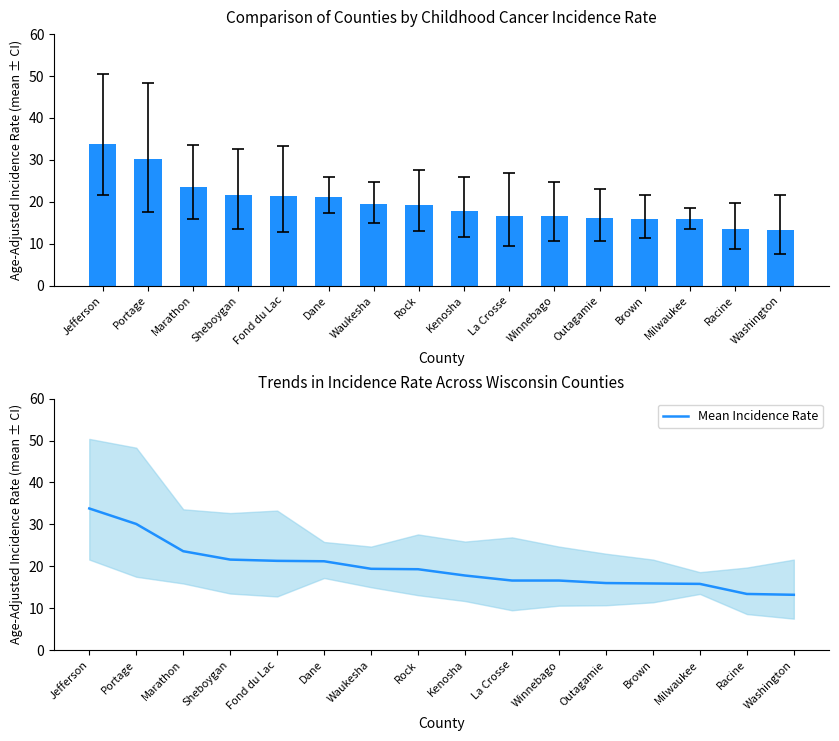

How many values in the Mean Incidence Rate series exceed 19?

8